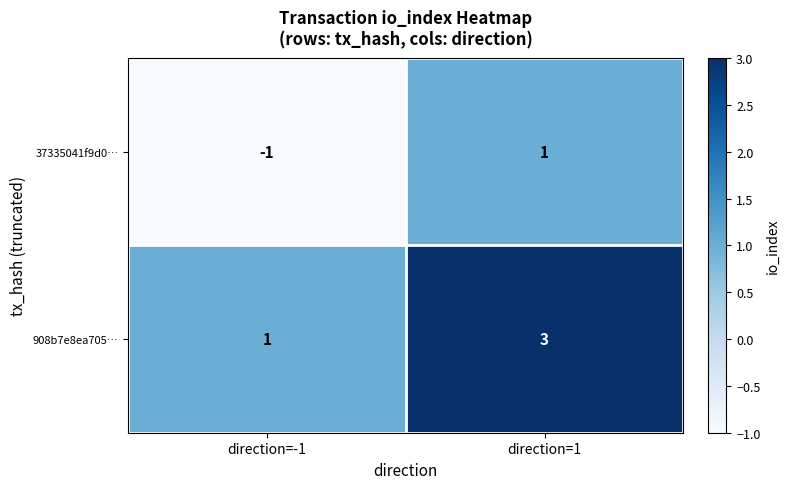

True or false: 908b7e8ea705… has a value of 5 at direction=1.

False